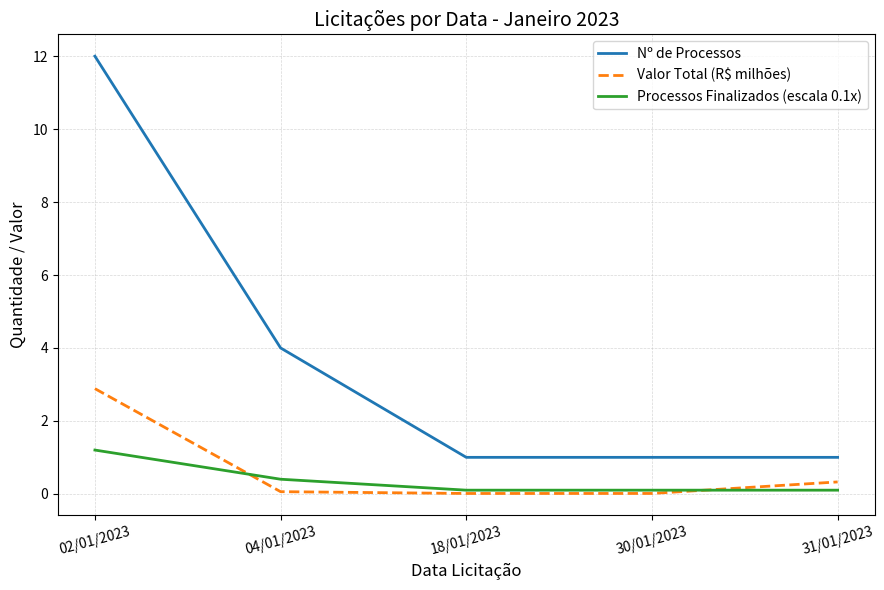

At which category does the chart reach its peak across all series?

02/01/2023